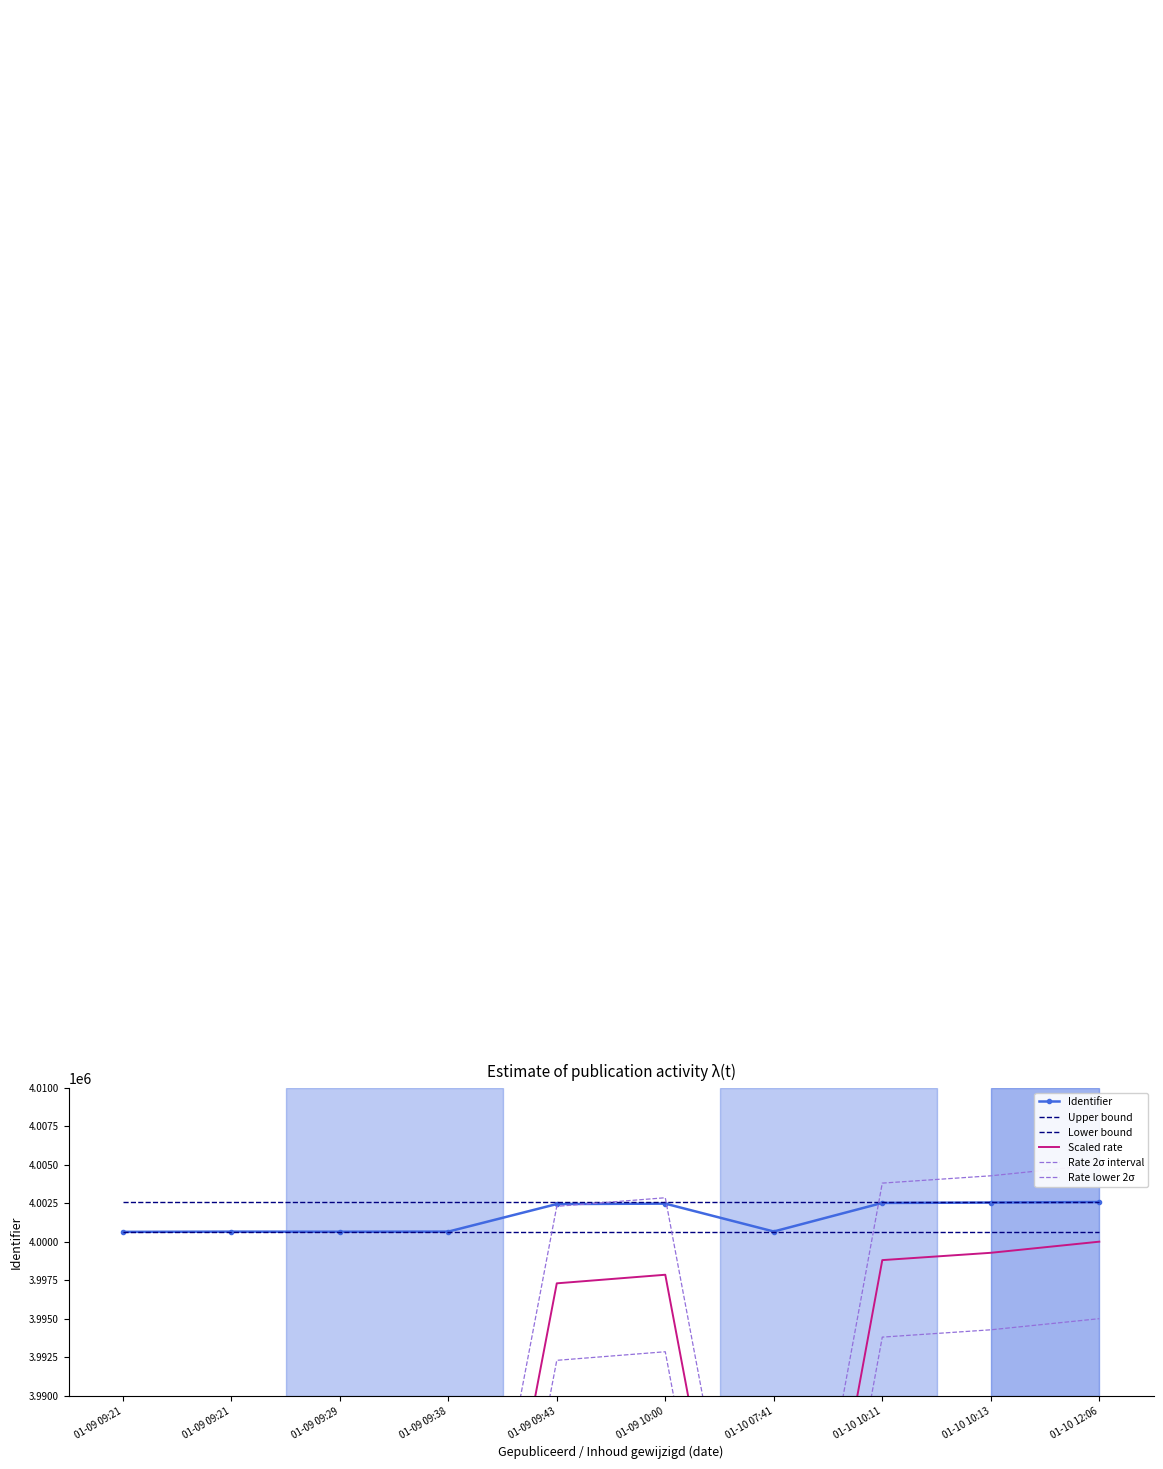

What is the average value of the Rate 2σ interval series?

3984452.8